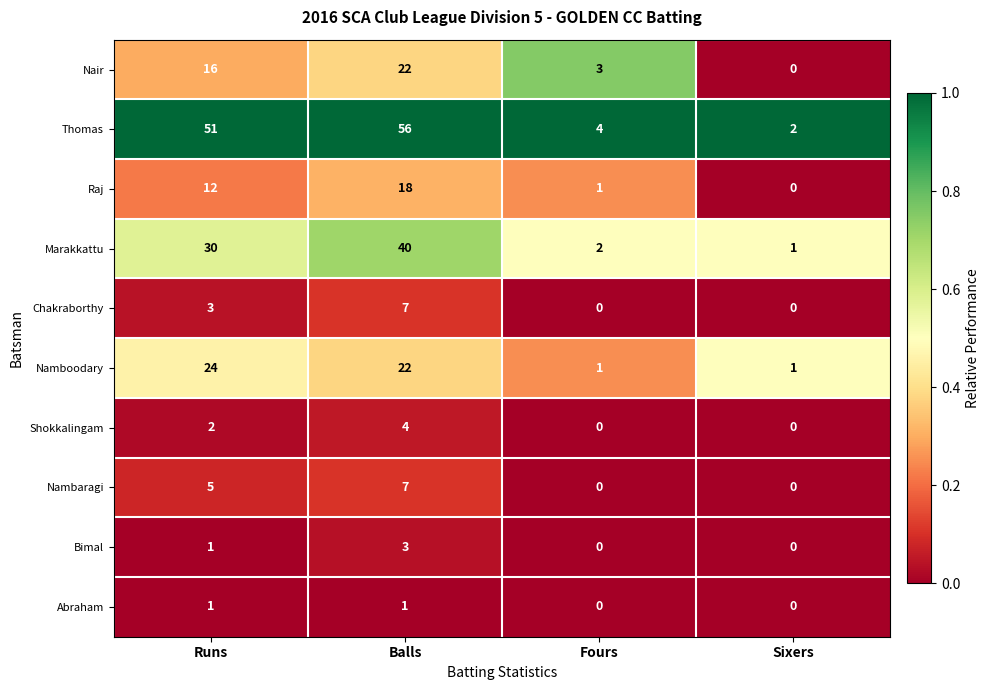

The Abraham series shows 1 at Sixers. True or false?

False